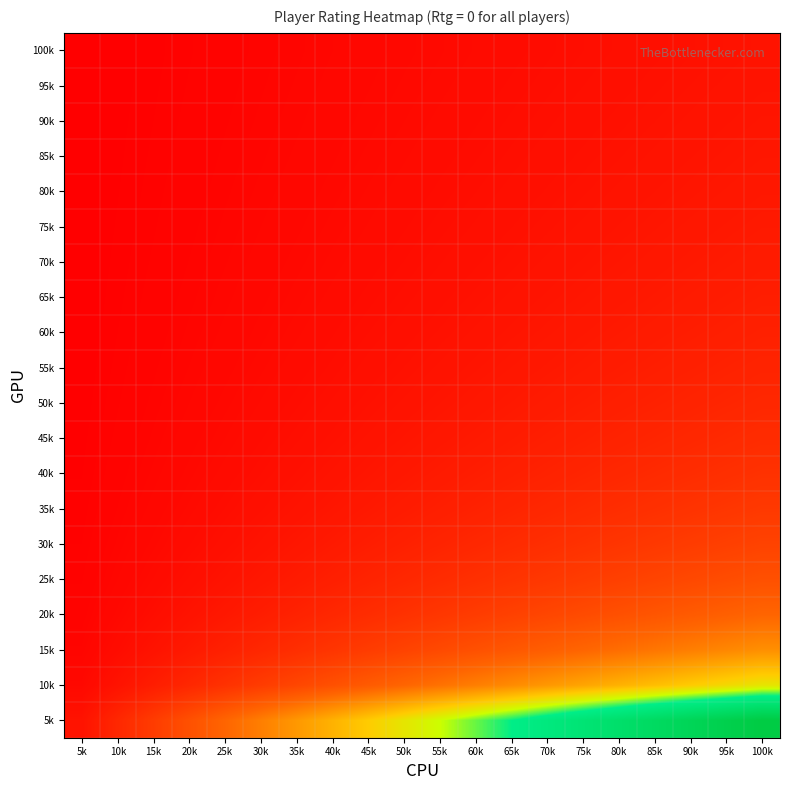

List the series in order of their peak value, lowest first.

100k, 95k, 90k, 85k, 80k, 75k, 70k, 65k, 60k, 55k, 50k, 45k, 40k, 35k, 30k, 25k, 20k, 15k, 10k, 5k